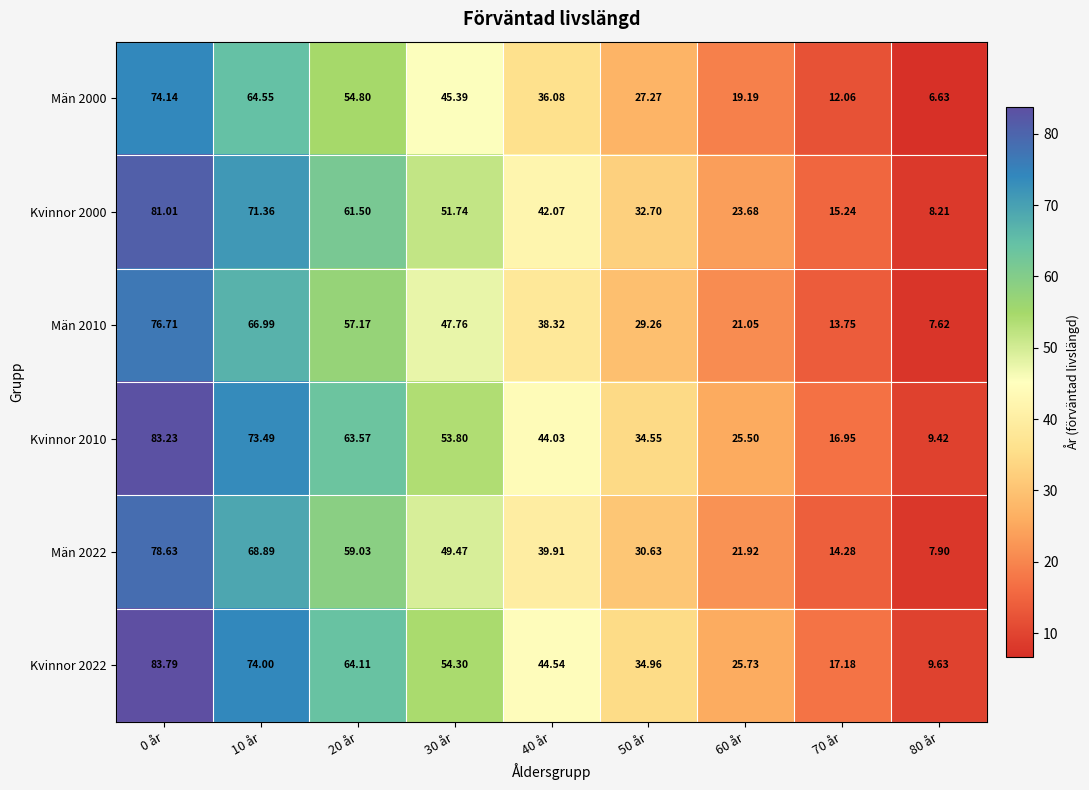

Is the value of Kvinnor 2022 at 0 år greater than the value of Kvinnor 2010 at 50 år?

Yes